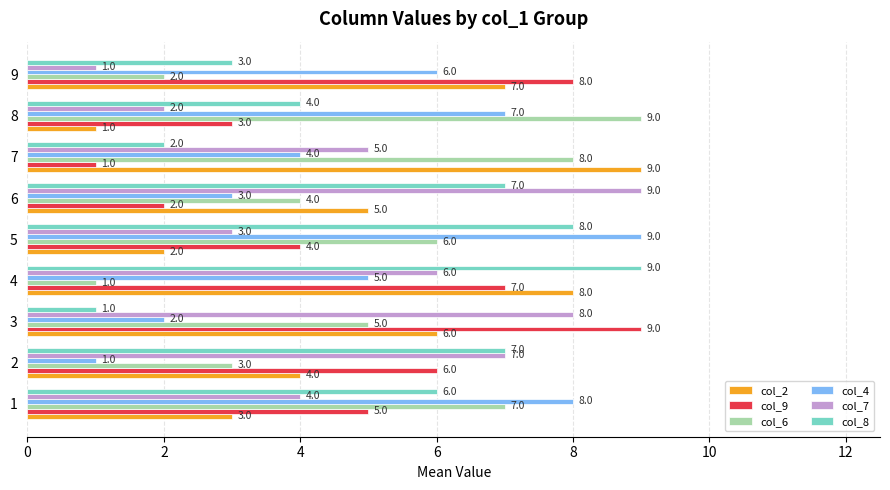

What is the difference between the highest and lowest values at 3?

8